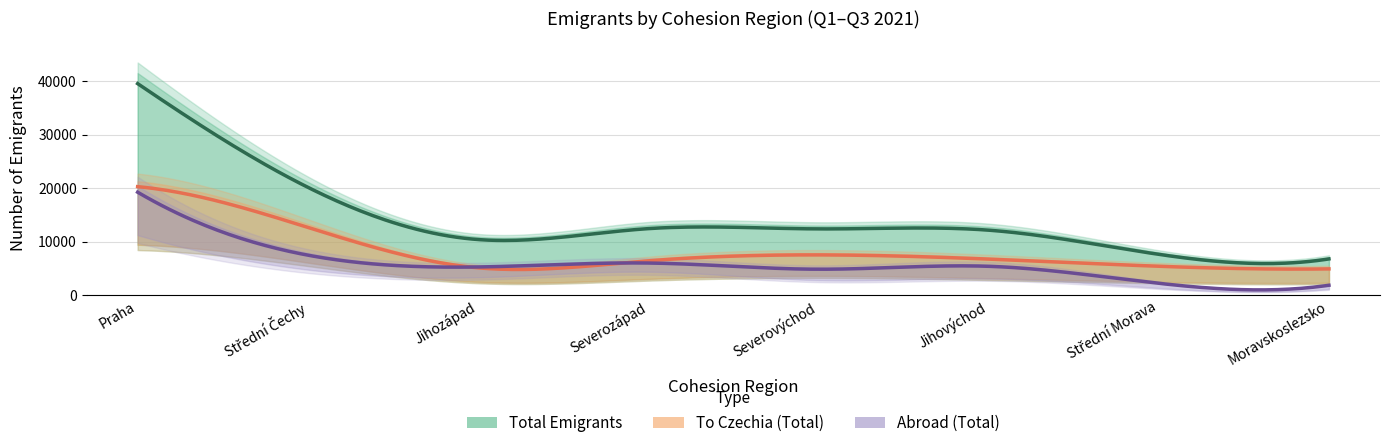

How many series are shown in this chart?

5